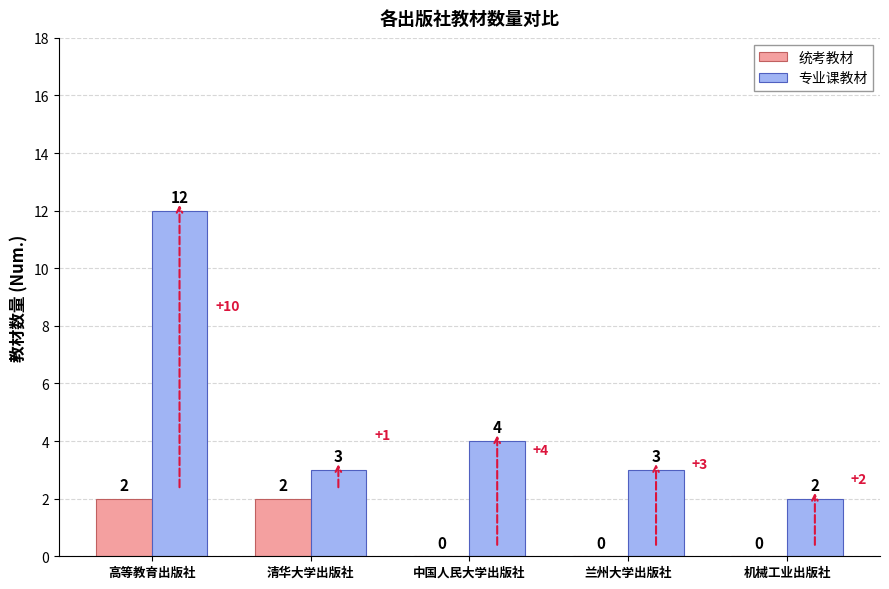

At which label does 专业课教材 first exceed 3?

高等教育出版社